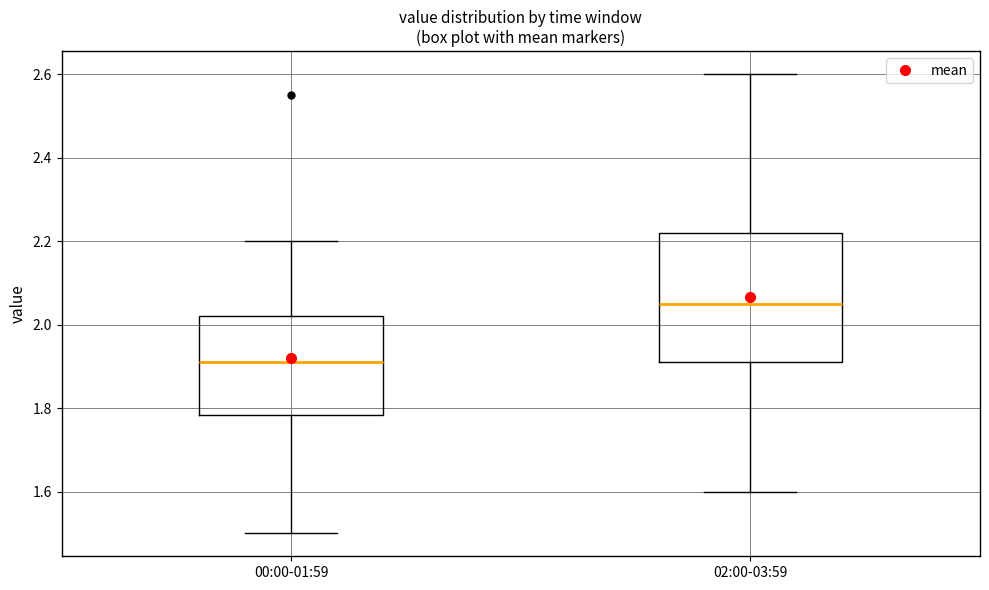

Which box is the tallest, from its lower edge to its upper edge?

02:00-03:59